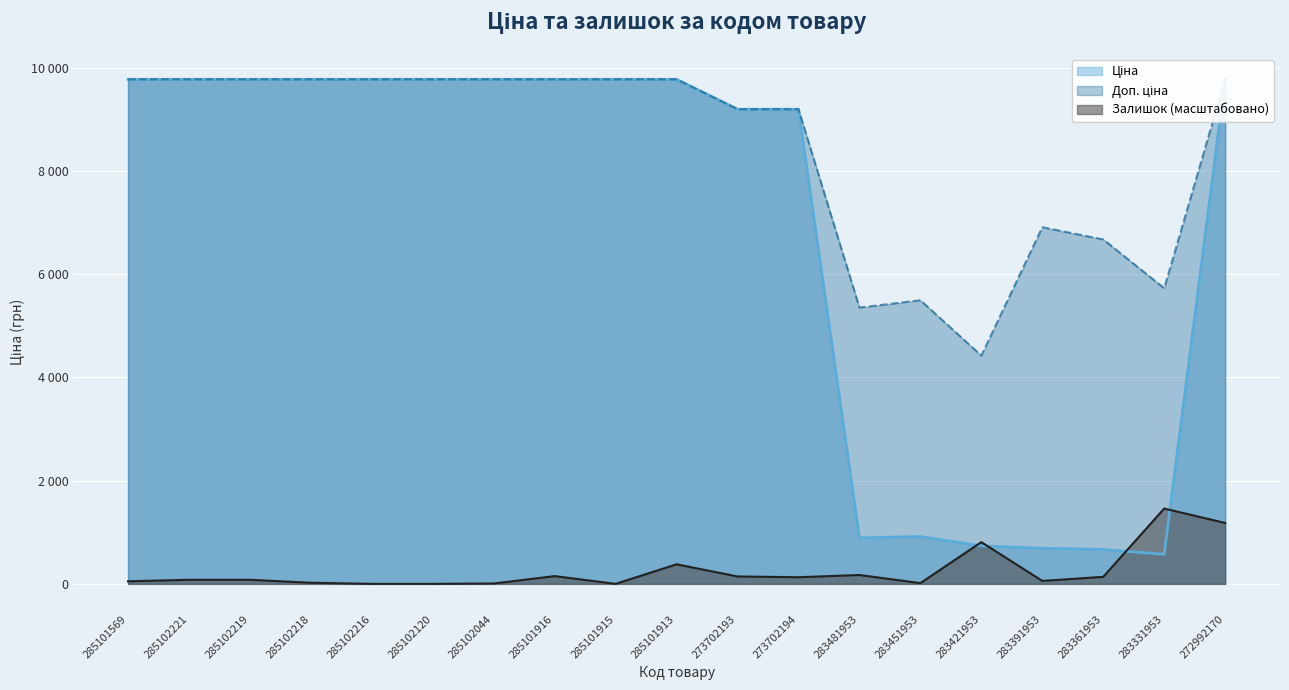

List the labels in order of Ціна value, largest first.

285101569, 285102221, 285102219, 285102218, 285102216, 285102120, 285102044, 285101916, 285101915, 285101913, 272992170, 273702193, 273702194, 283451953, 283481953, 283421953, 283391953, 283361953, 283331953